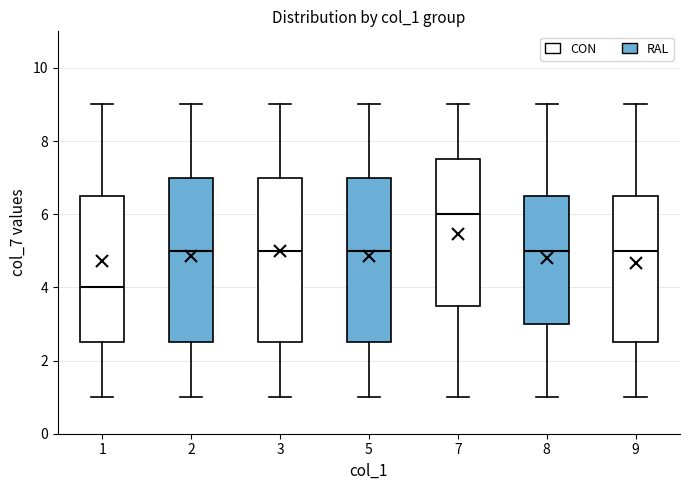

Reading left to right, transcribe this box plot: for each box, give where its median line is, the range the box spans, and where its two whiskers end, as read against the y-axis. The values are not printed on the chart, so give them approximately, as read against the axis.

1: median 4.0, box 2.6 to 6.6, whiskers 1.0 to 9.0
2: median 5.0, box 2.6 to 7.0, whiskers 1.0 to 9.0
3: median 5.0, box 2.6 to 7.0, whiskers 1.0 to 9.0
5: median 5.0, box 2.6 to 7.0, whiskers 1.0 to 9.0
7: median 6.0, box 3.6 to 7.6, whiskers 1.0 to 9.0
8: median 5.0, box 3.0 to 6.6, whiskers 1.0 to 9.0
9: median 5.0, box 2.6 to 6.6, whiskers 1.0 to 9.0